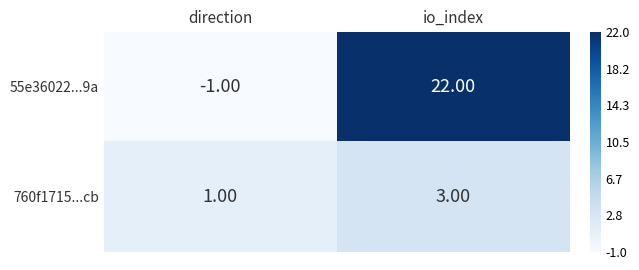

List the series in order of their peak value, lowest first.

760f1715...cb, 55e36022...9a